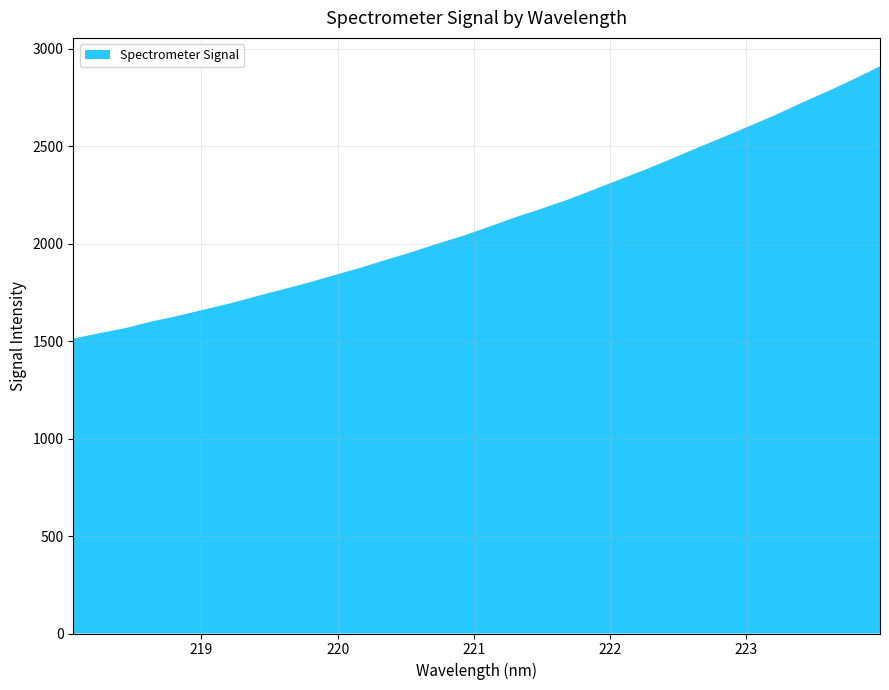

Reading left to right, extract all data points from this chart.

1512.3	1540.4	1566.6	1600.2	1628.9	1660.9	1692.7	1728.7	1763.7	1798.8	1837.2	1874.9	1916.4	1956.4	2000.4	2041.1	2088.1	2136.0	2179.7	2225.8	2277.1	2329.4	2380.6	2436.1	2492.8	2547.6	2604.3	2660.9	2723.1	2782.0	2843.7	2909.6